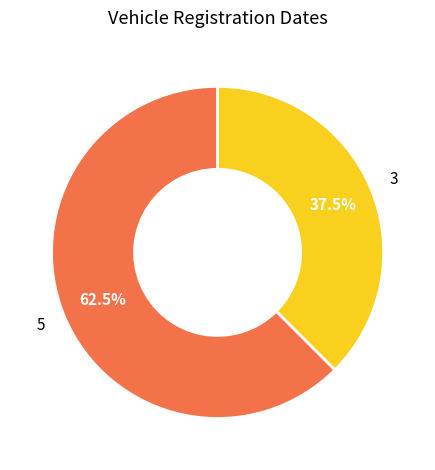

Is there any slice that represents more than half of the pie?

Yes